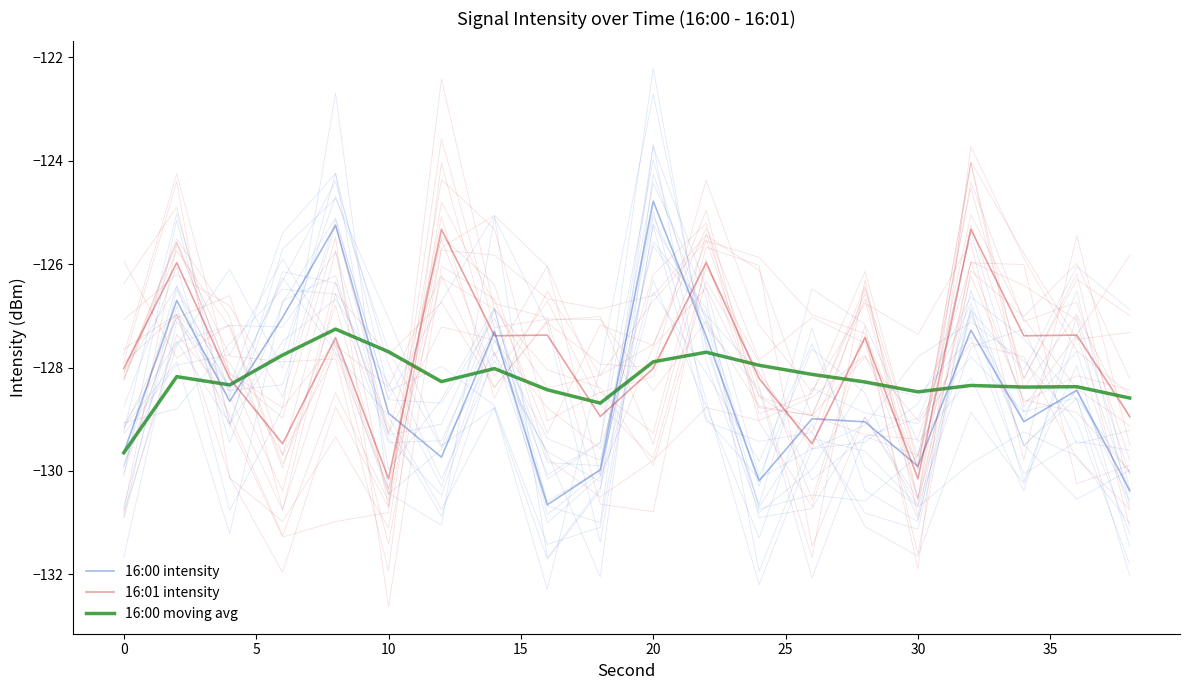

The value of 16:01 intensity at 40 is -191.2. True or false?

False